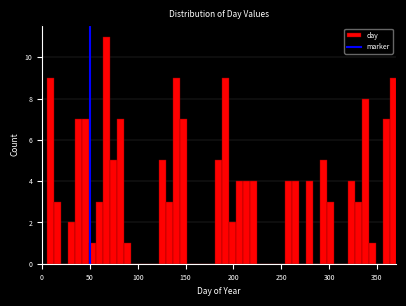

Read against the x-axis, roughly where is the centre of the tallest bar?

65